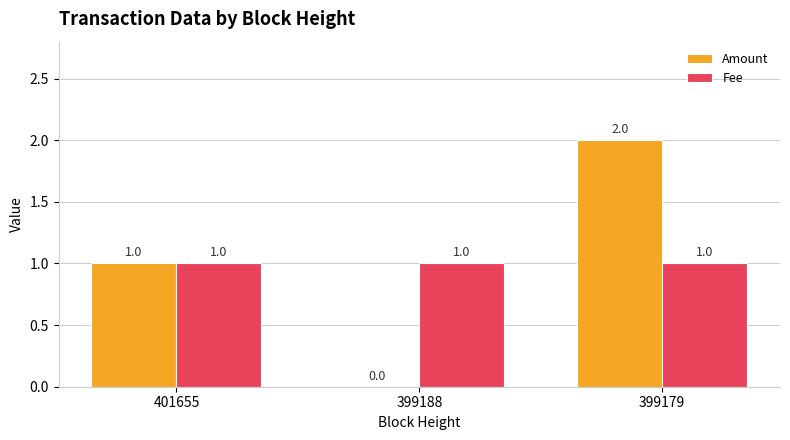

At which category is the sum across all series the highest?

399179